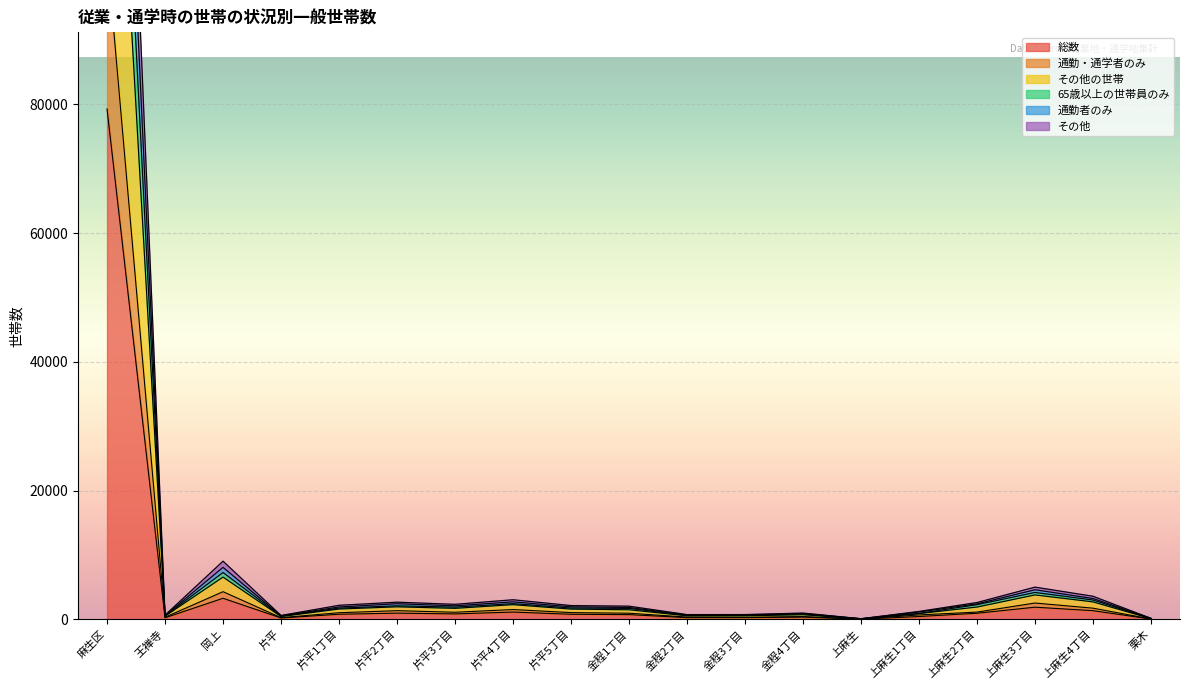

What is the label of the 19th point from the left?

栗木